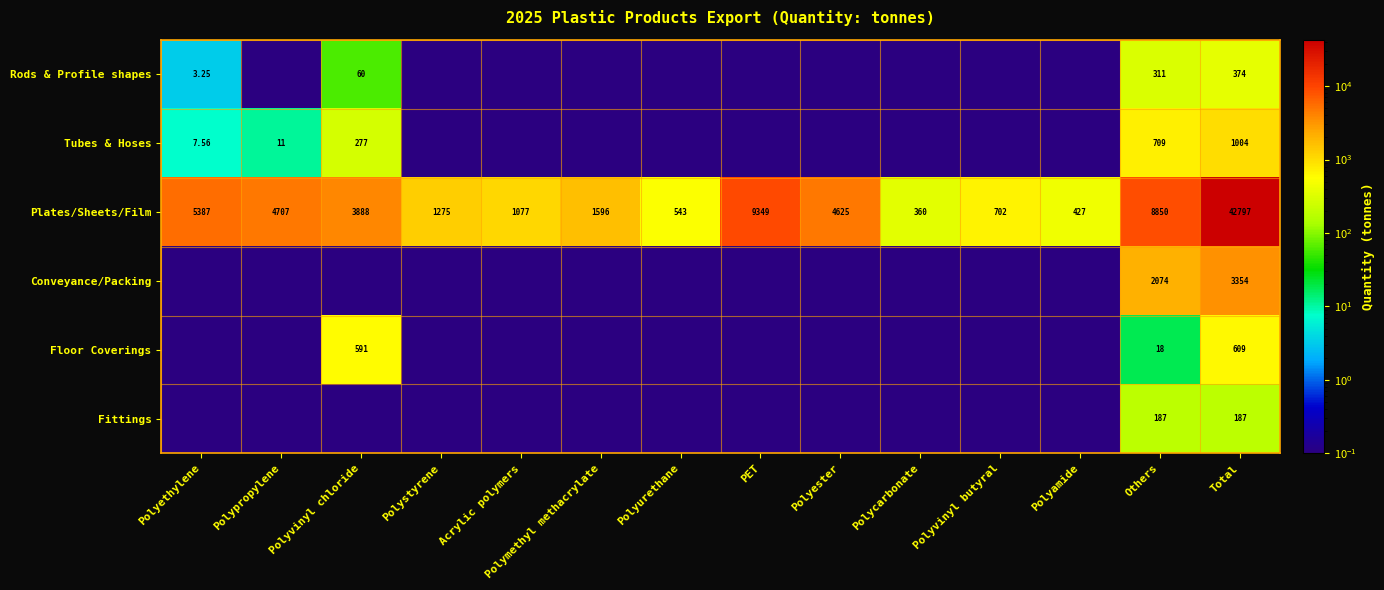

List the labels in order of Plates/Sheets/Film value, smallest first.

Polycarbonate, Polyamide, Polyurethane, Polyvinyl butyral, Acrylic polymers, Polystyrene, Polymethyl methacrylate, Polyvinyl chloride, Polyester, Polypropylene, Polyethylene, Others, PET, Total